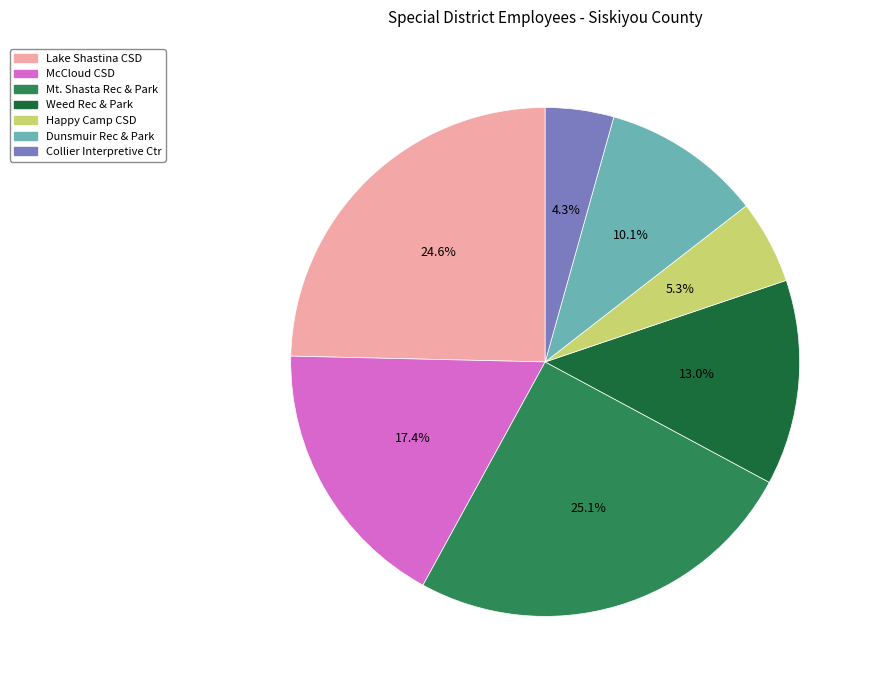

Does any single category account for the majority?

No